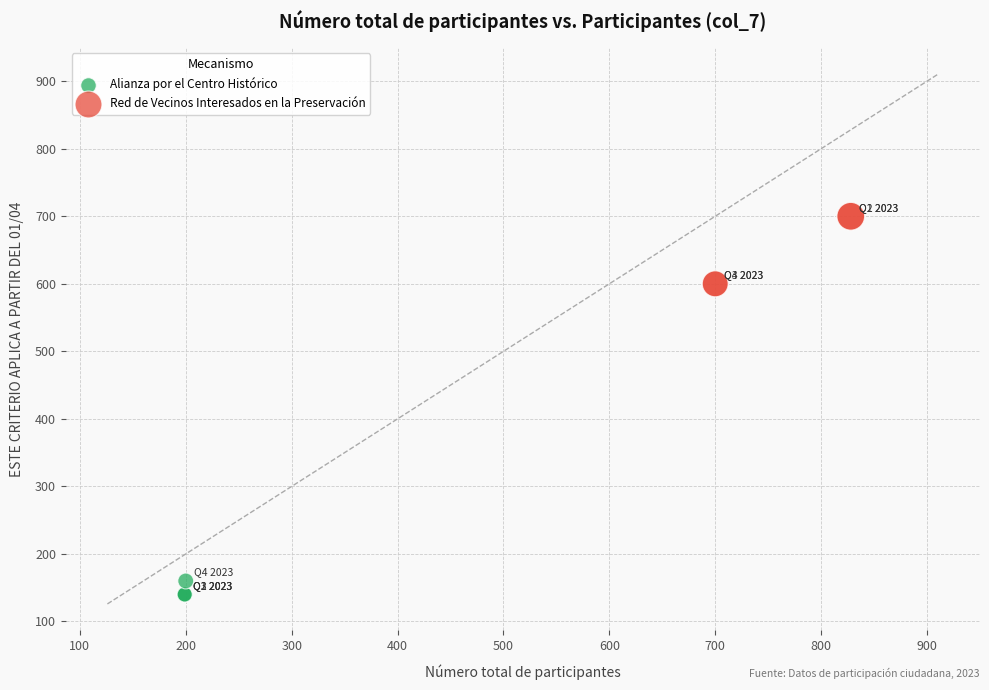

Which series contains the highest Y value?

Red de Vecinos Interesados en la Preservación